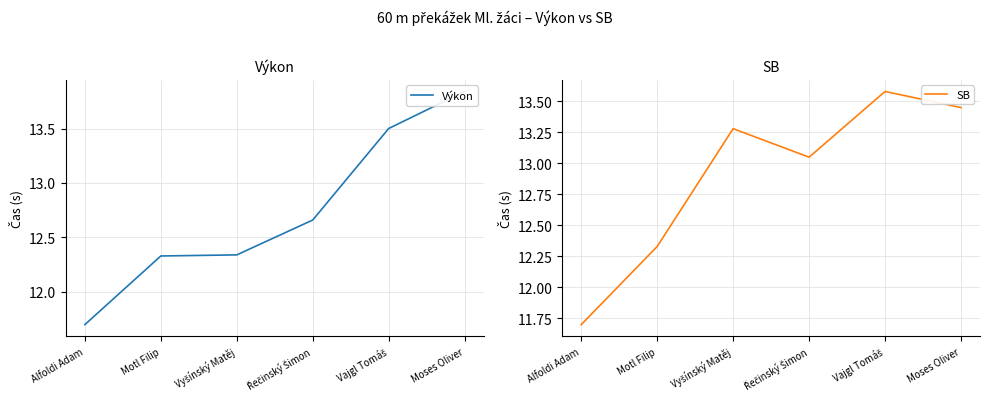

How many lines are shown in the chart?

2